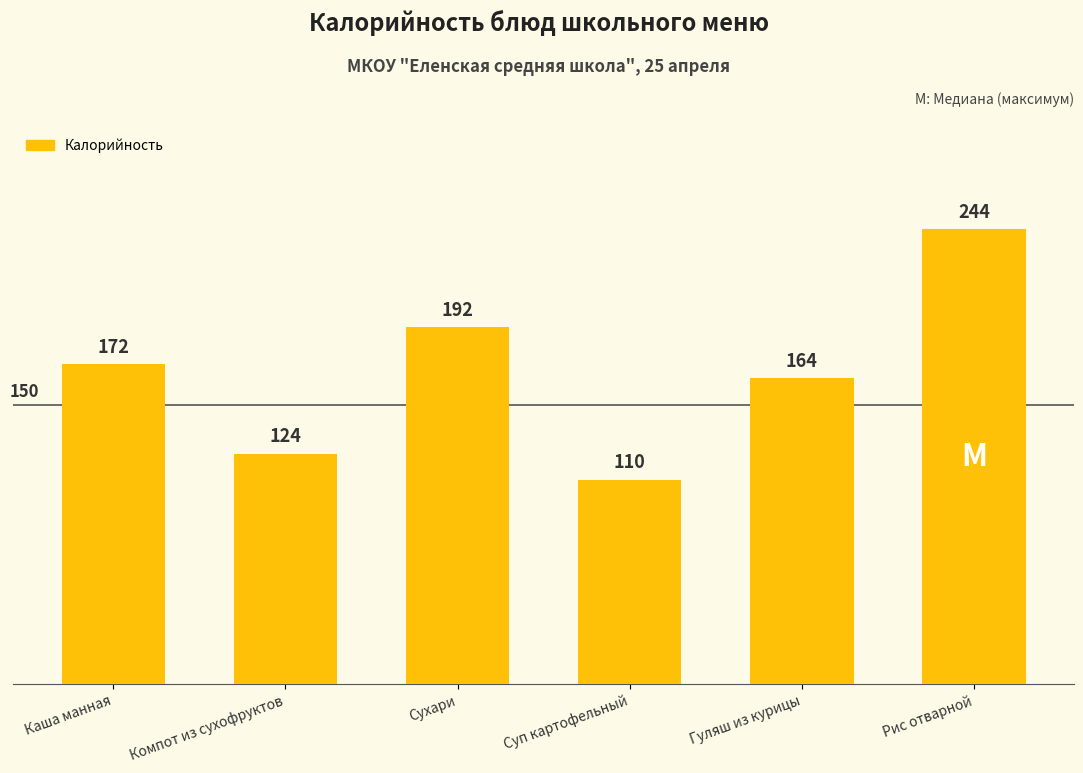

What is the sum of all values?

1007.0